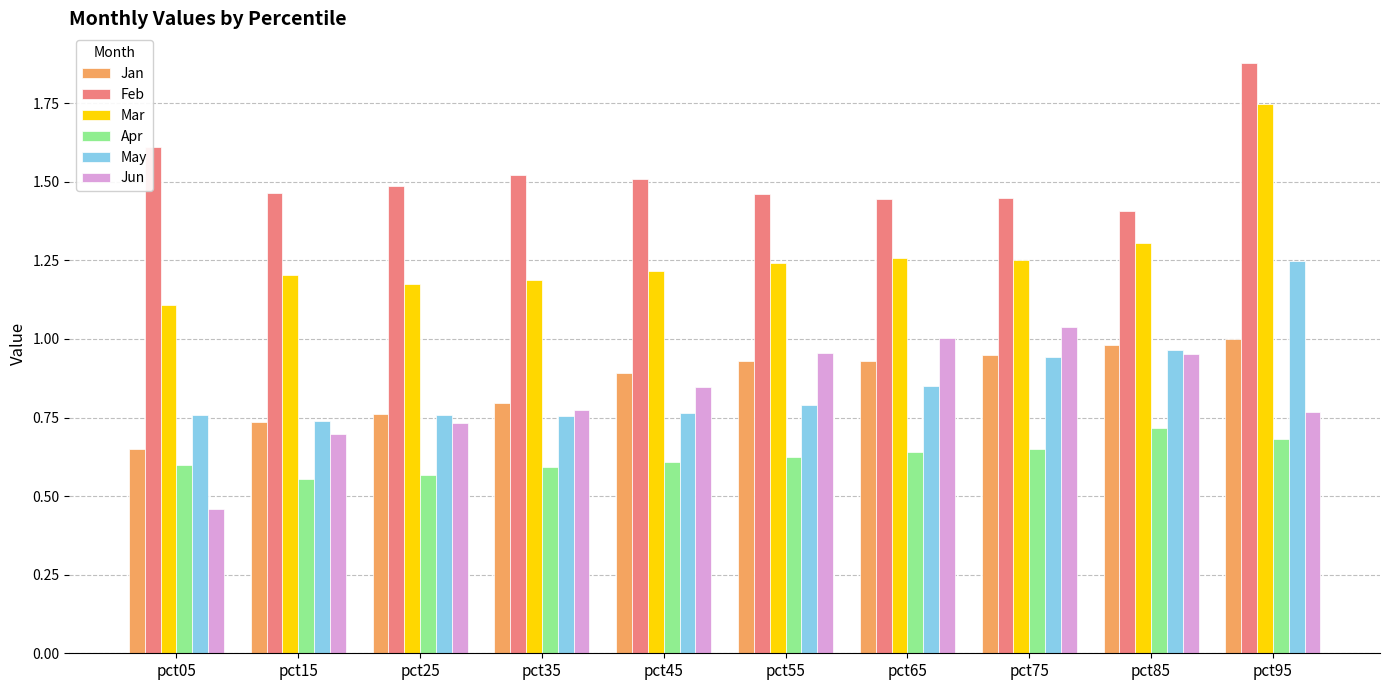

True or false: May has a value of 0.3 at pct75.

False